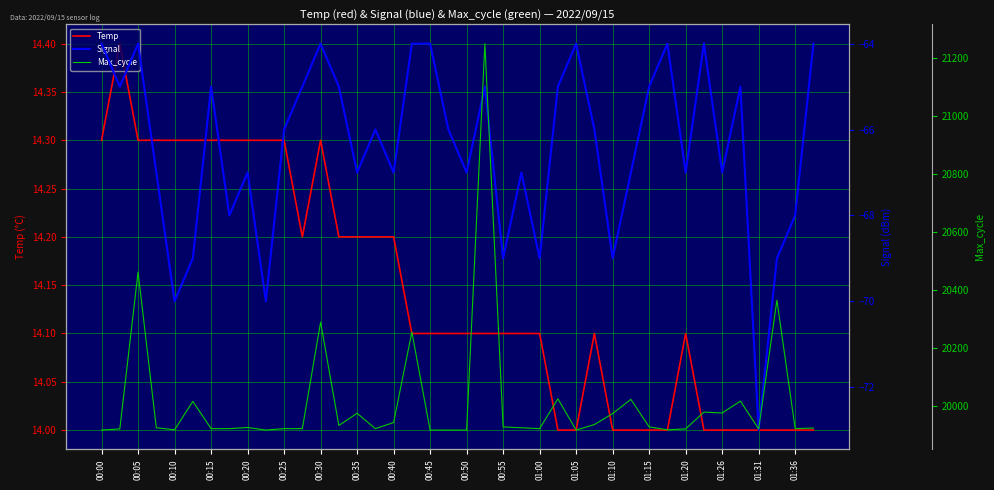

At how many categories does at least one series exceed 10610?

40